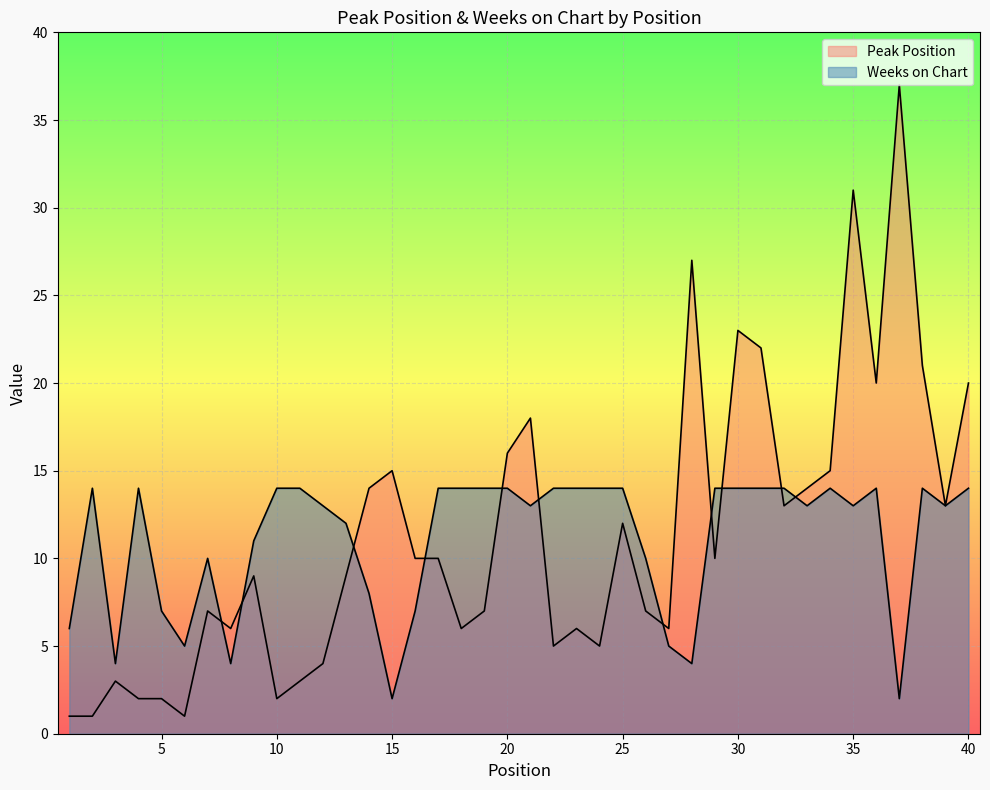

What is the minimum value shown in the chart?

1